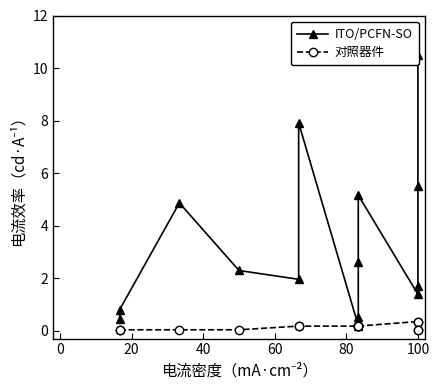

What is the label of the 6th point from the left?

100